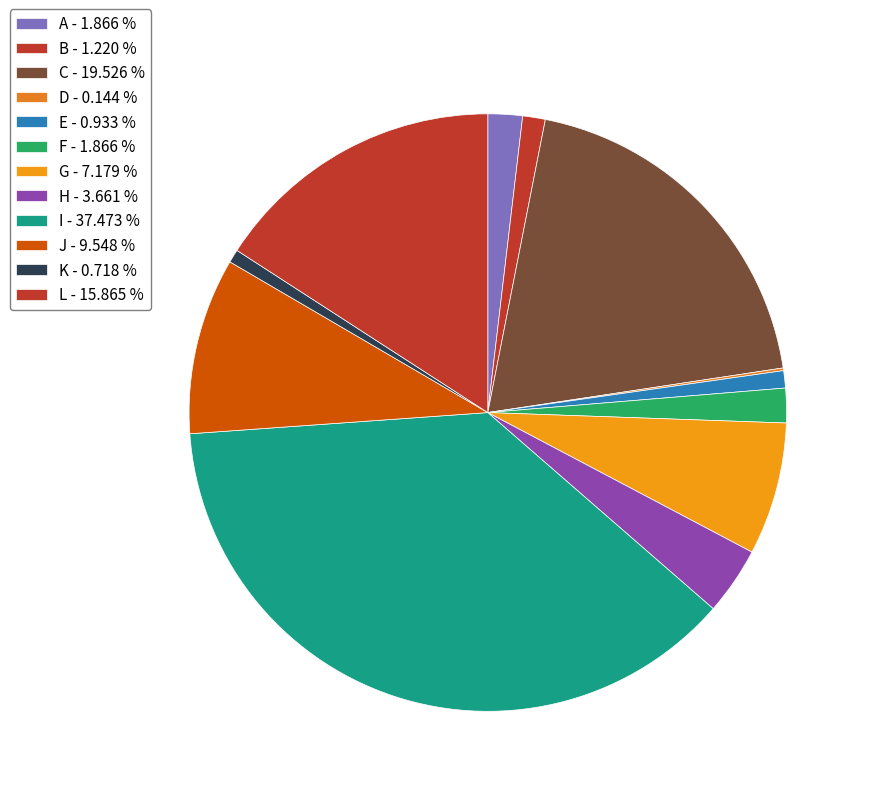

Which category has the biggest portion of the pie?

I